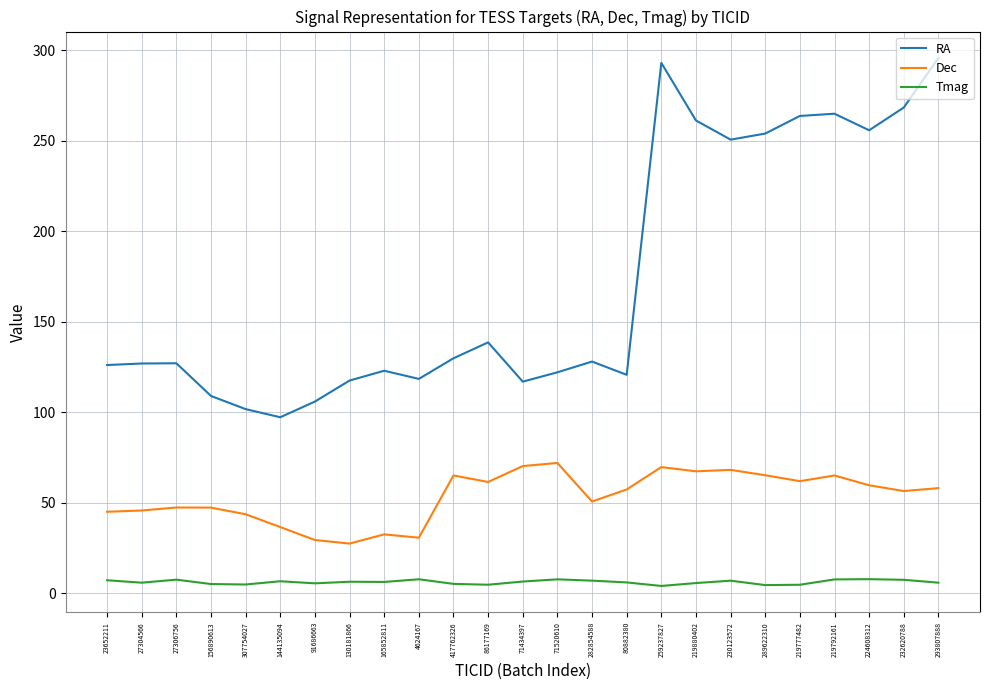

What is the sum of all Tmag values?

152.0